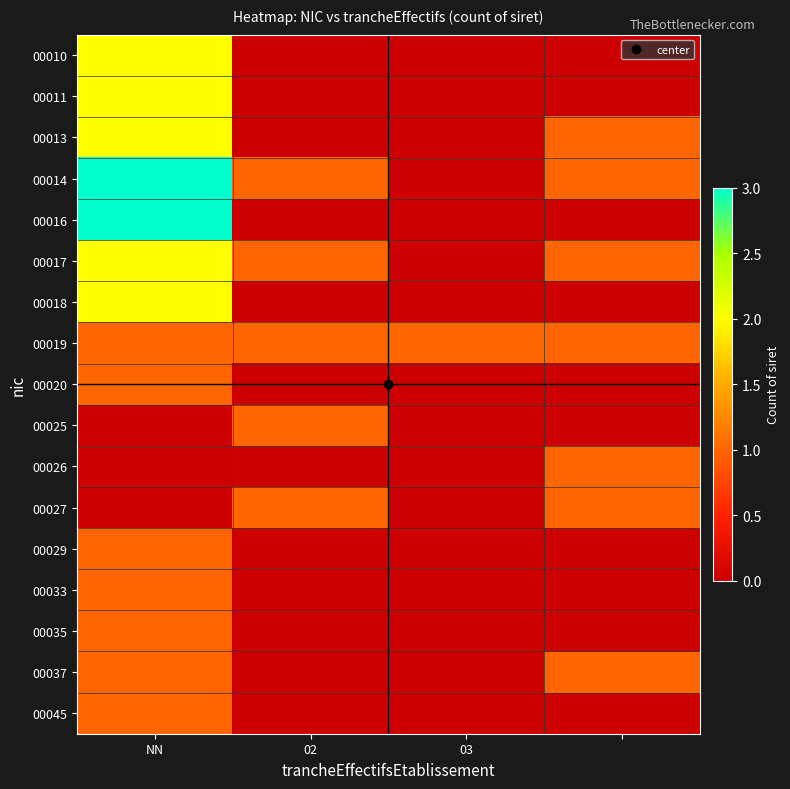

How many series are shown in this chart?

17